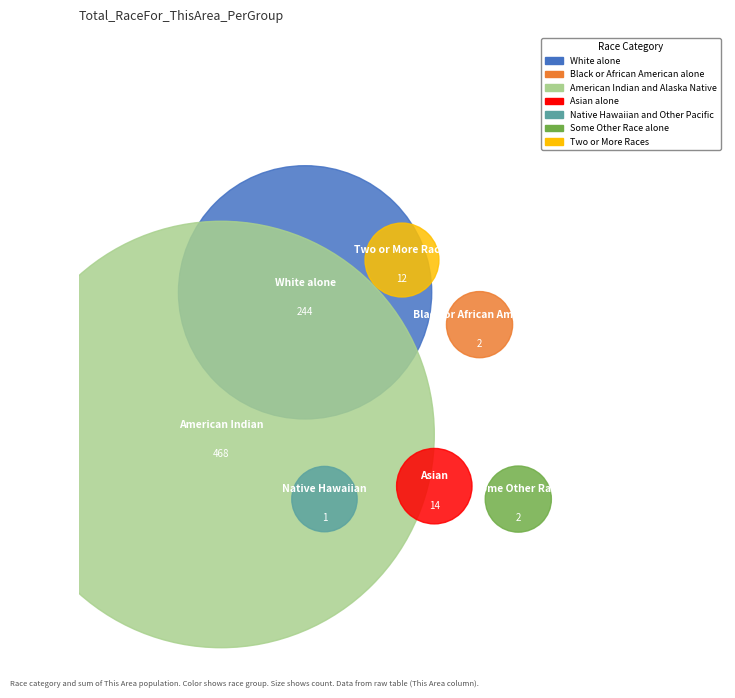

Is it true that Native Hawaiian and Other Pacific is 0% of the pie?

True